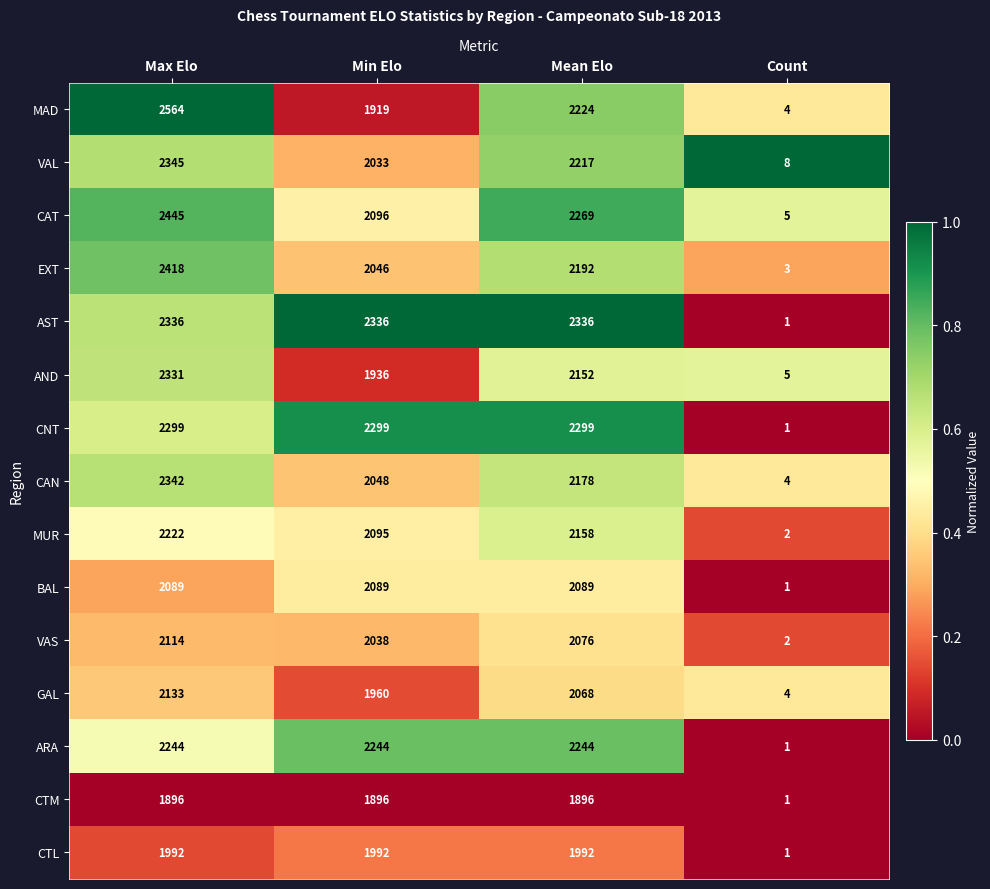

How many values in the VAS series are below 2076?

2